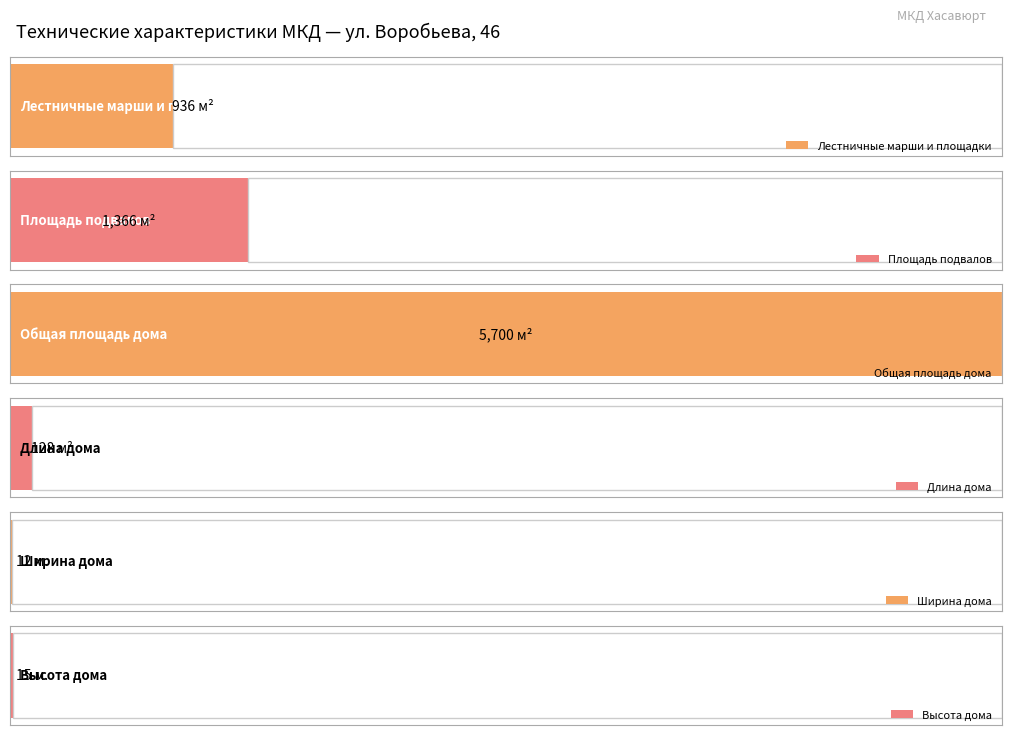

How many bars are there in total?

6